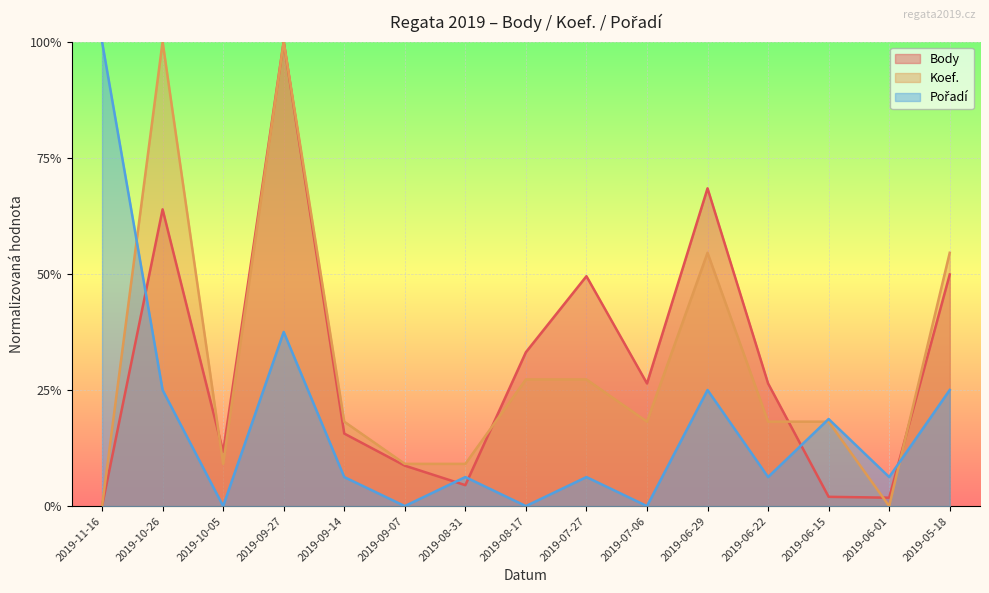

In Body, how many points are lower than both neighbors (excluding endpoints)?

4